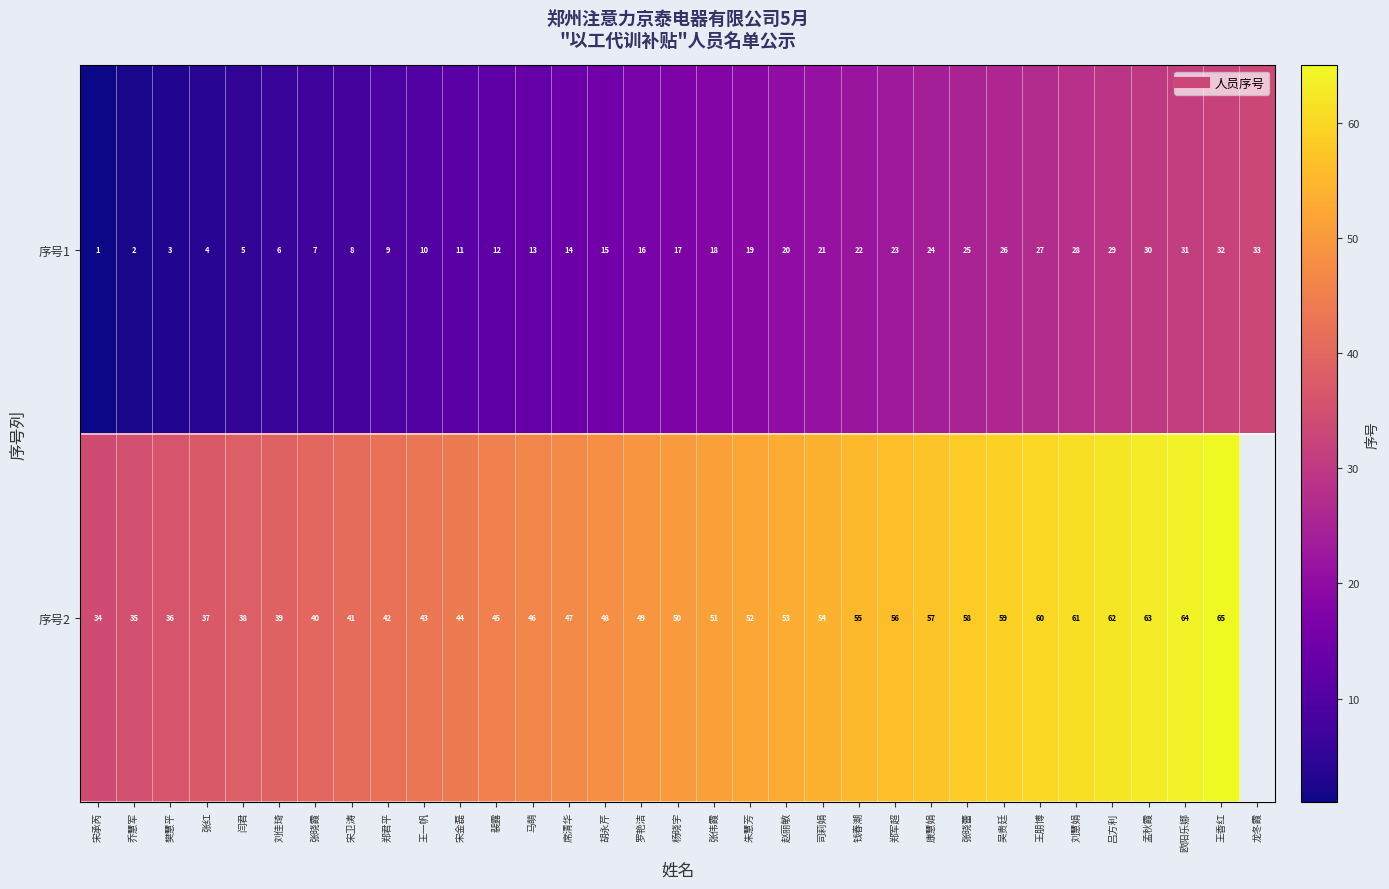

Read the 序号1 value at 司莉娟.

21.0